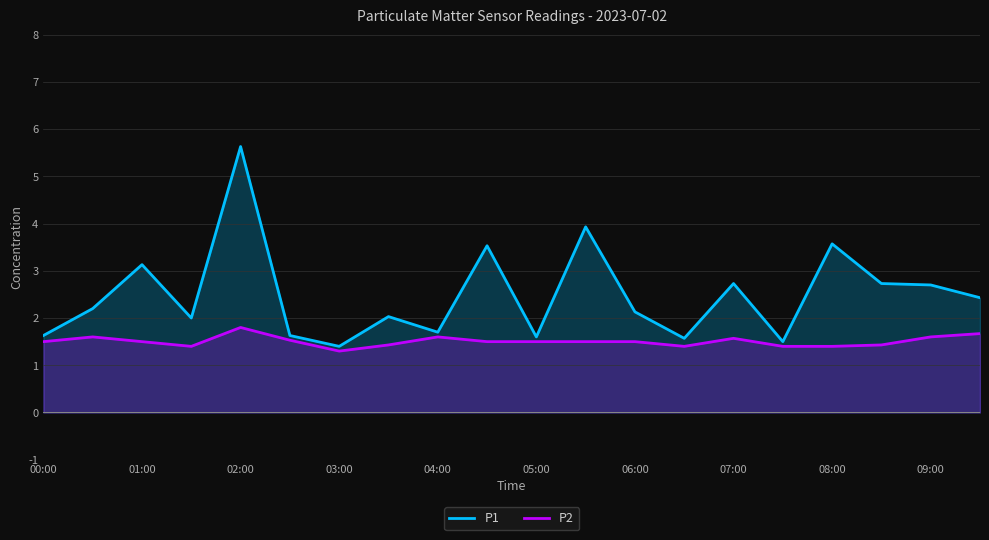

Reading right to left, list all the values displayed in this chart.

P1: 2.4	2.7	2.7	3.6	1.5	2.7	1.6	2.1	3.9	1.6	3.5	1.7	2.0	1.4	1.6	5.6	2.0	3.1	2.2	1.6
P2: 1.7	1.6	1.4	1.4	1.4	1.6	1.4	1.5	1.5	1.5	1.5	1.6	1.4	1.3	1.5	1.8	1.4	1.5	1.6	1.5